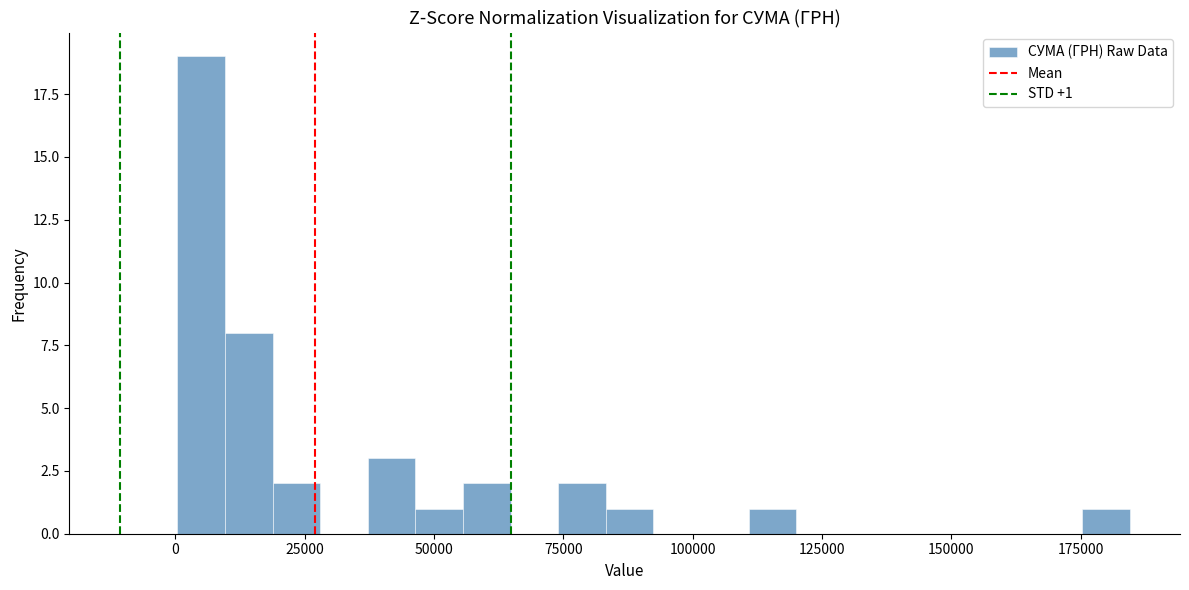

Read against the x-axis, roughly where is the centre of the tallest bar?

5000